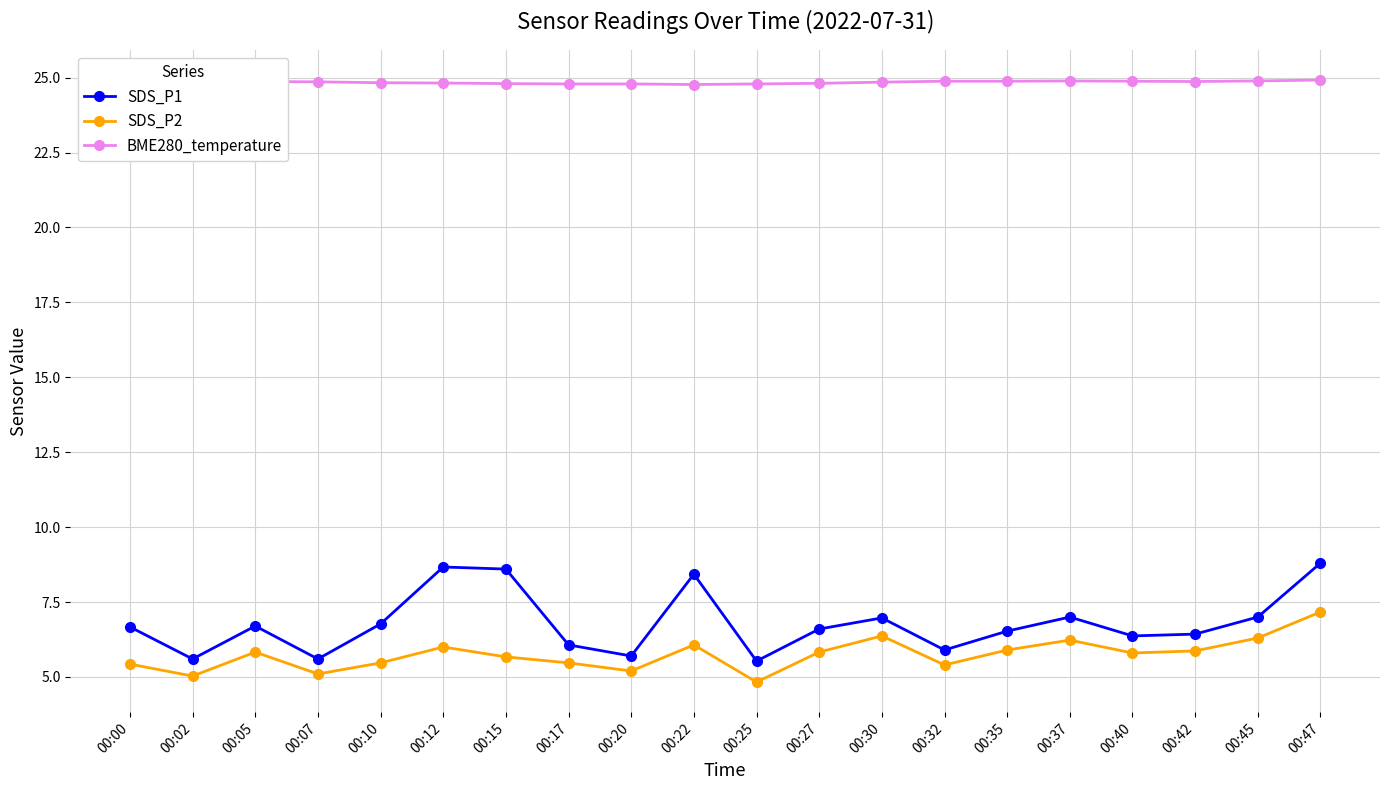

Which series changed the most between 00:15 and 00:32?

SDS_P1